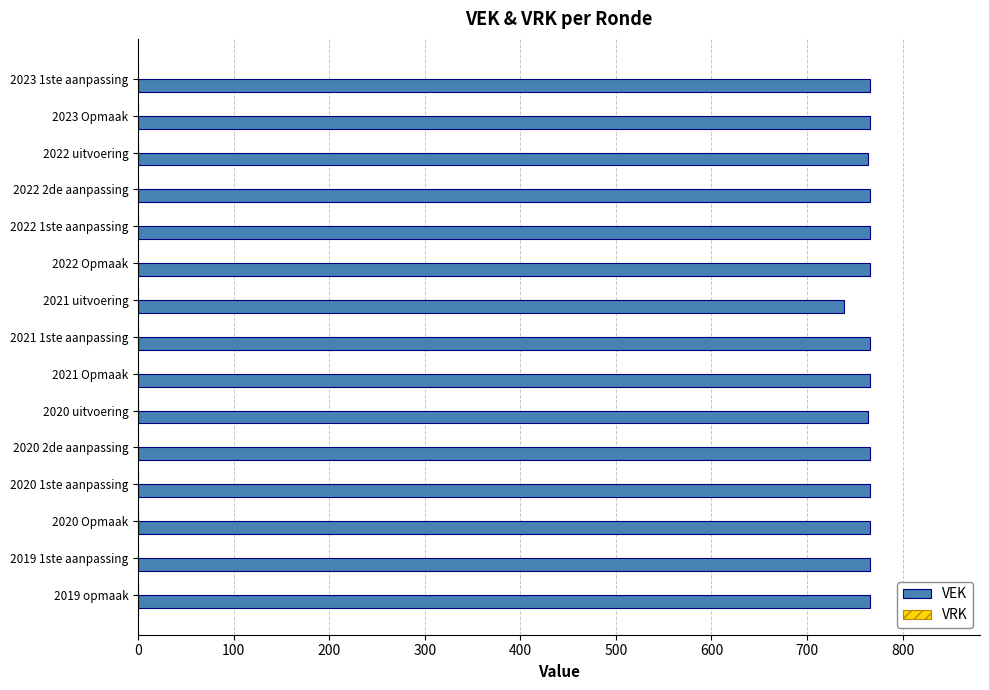

What is the ratio of the value at 2020 2de aanpassing to the value at 2021 uitvoering?

1.0